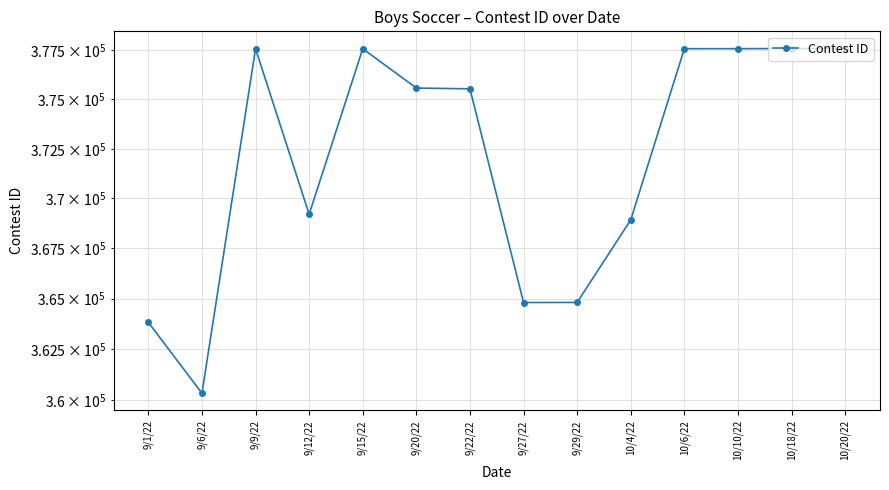

Approximately how many times larger is the value at 10/4/22 compared to 9/22/22?

1.0